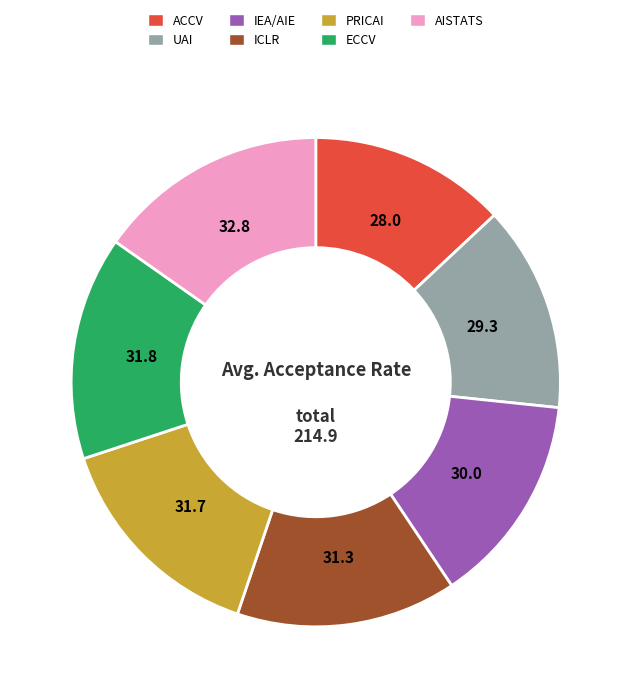

Is the sum of ACCV and IEA/AIE greater than half?

No